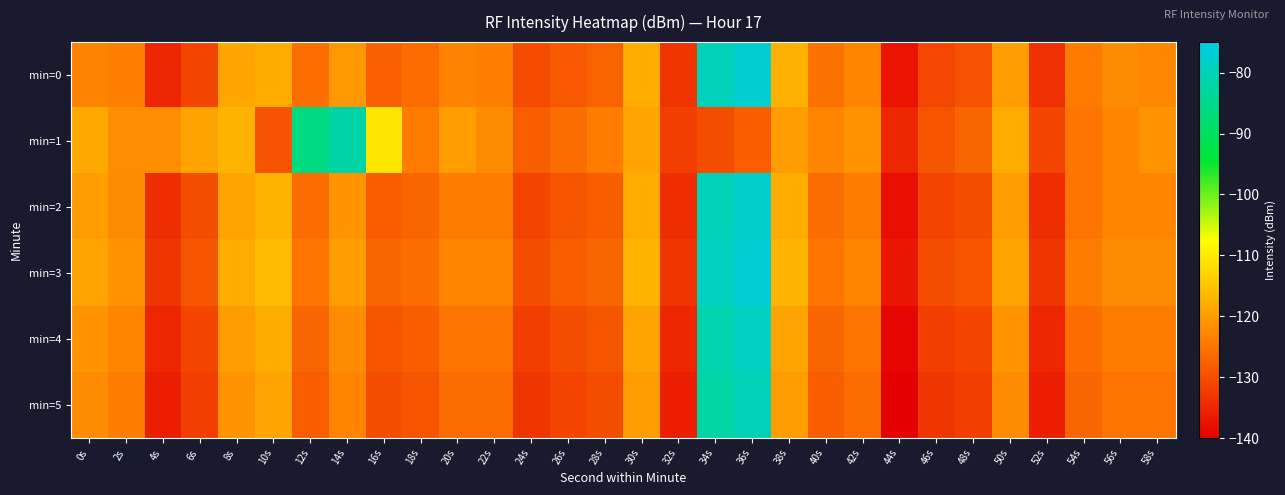

What is the total value across all series at 16s?

-752.1